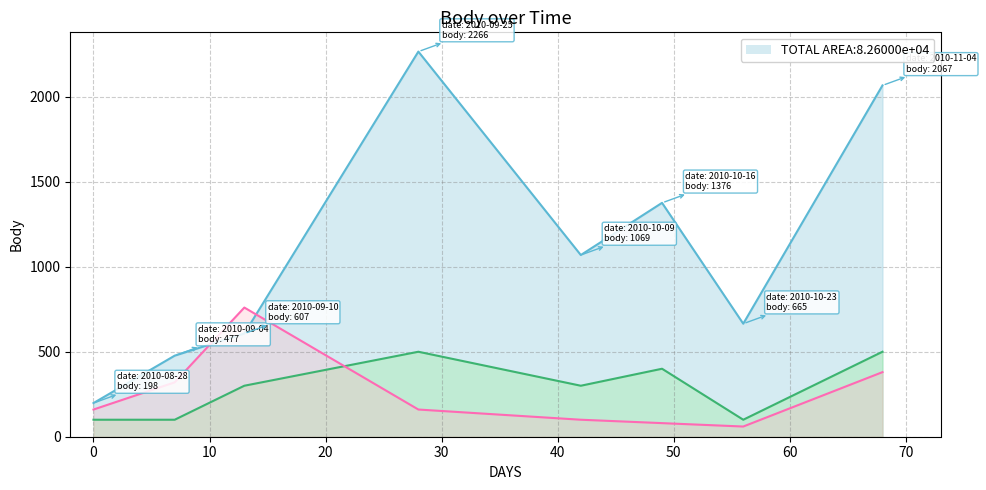

How many lines are shown in the chart?

3